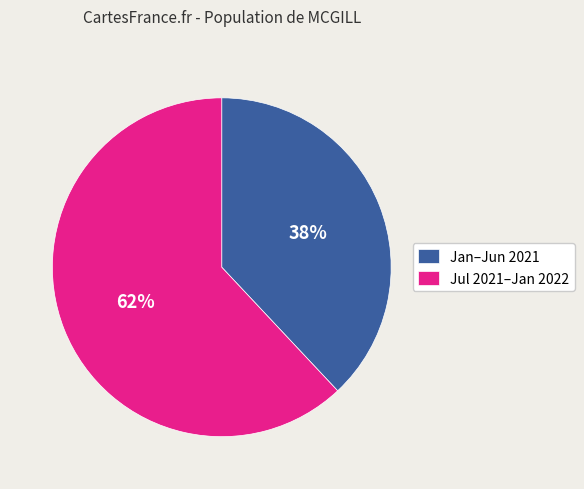

True or false: Jul 2021–Jan 2022 accounts for 62% of the total.

True